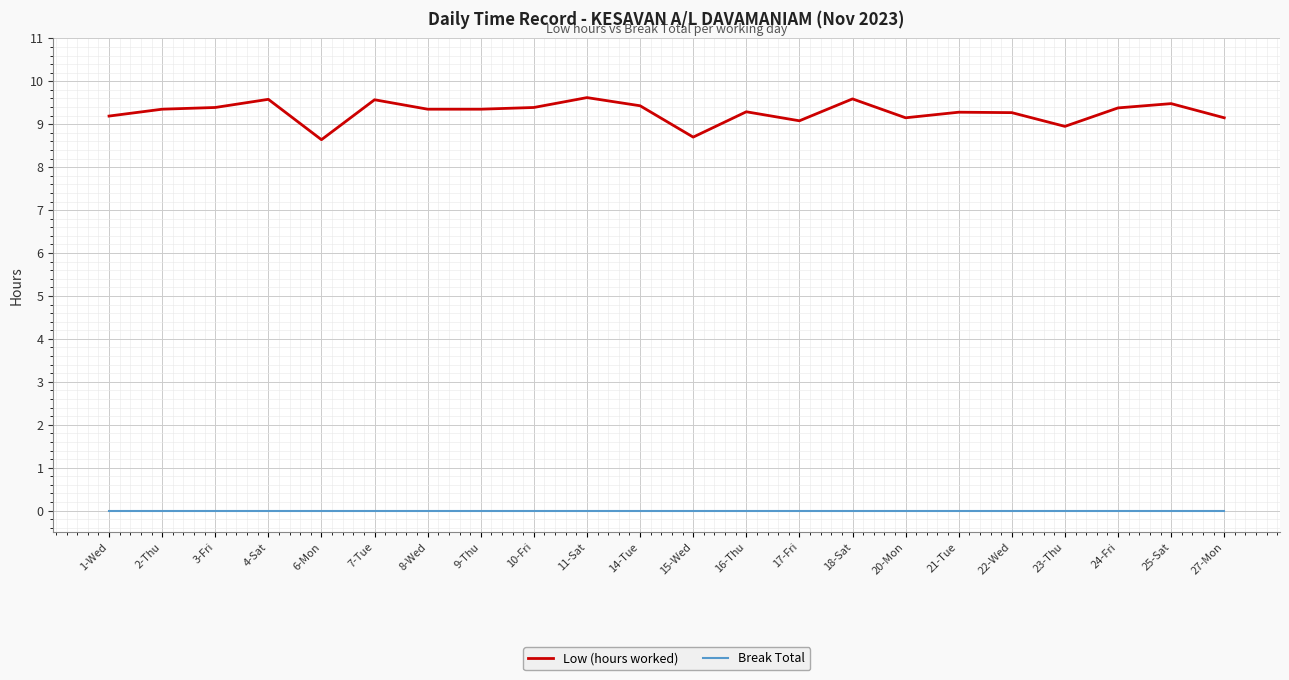

Rank the series by their average value, from highest to lowest.

Low (hours worked), Break Total